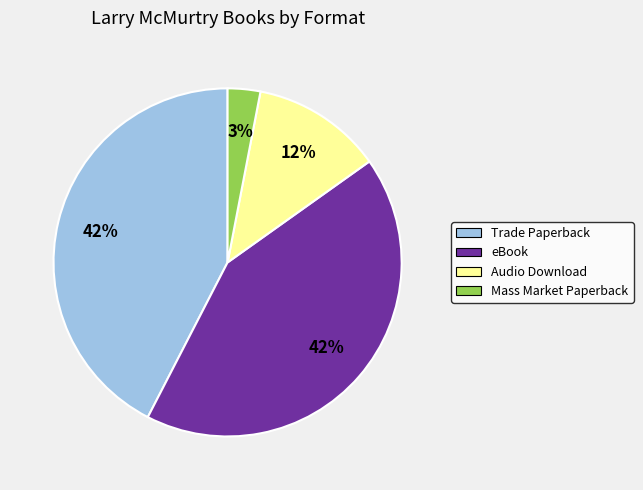

Combined, do Audio Download and Mass Market Paperback account for over 50%?

No